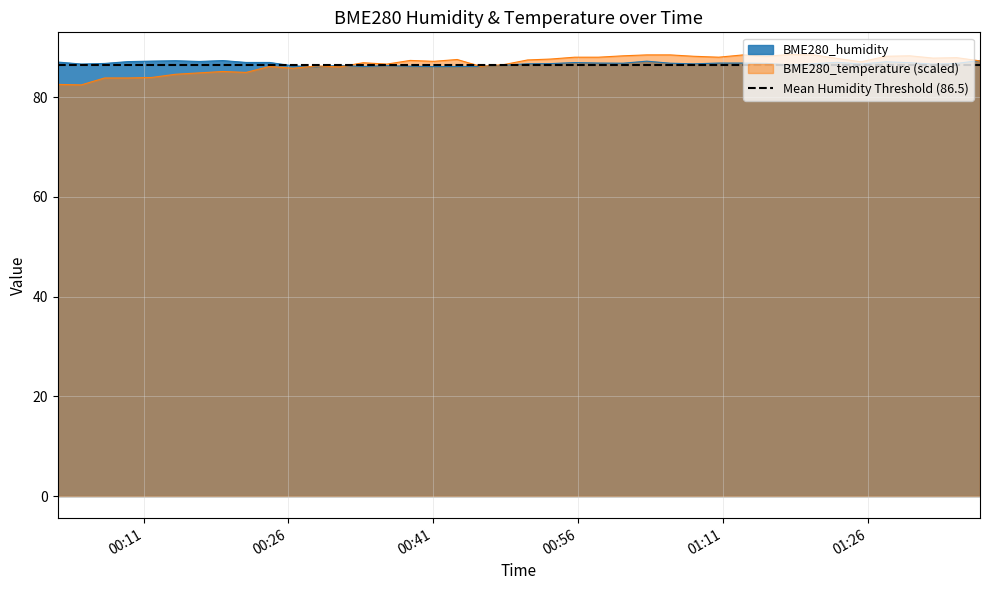

What position from the left is 2021/05/25 00:26:28?

11